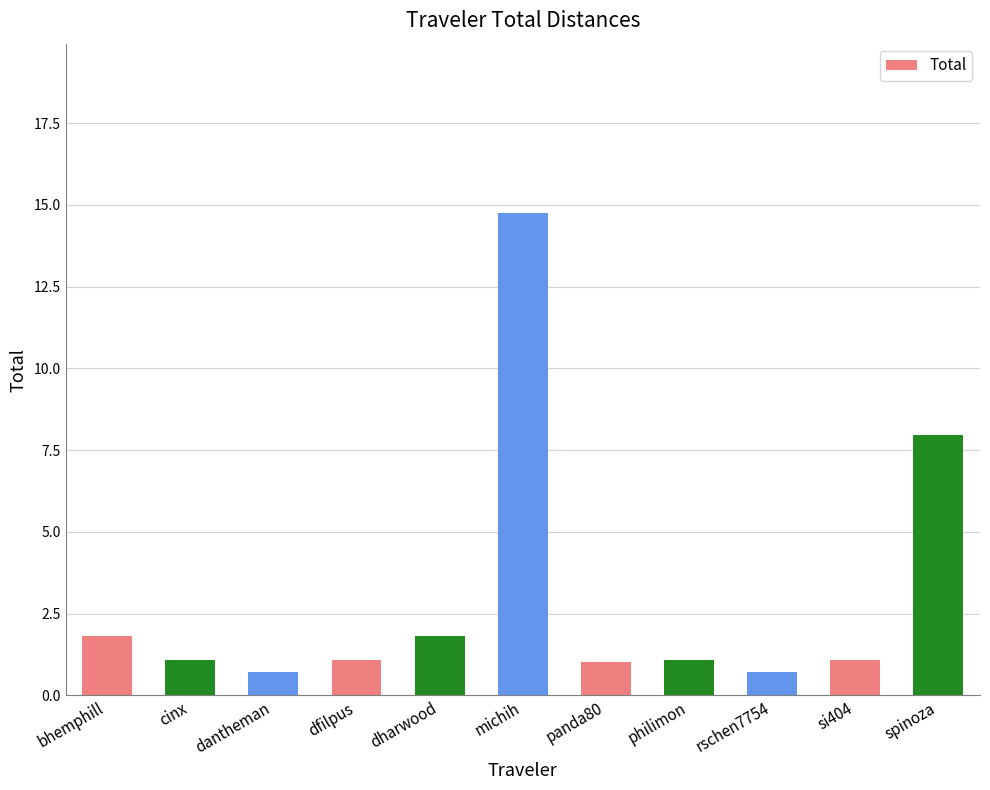

Count the number of categories in the chart.

11